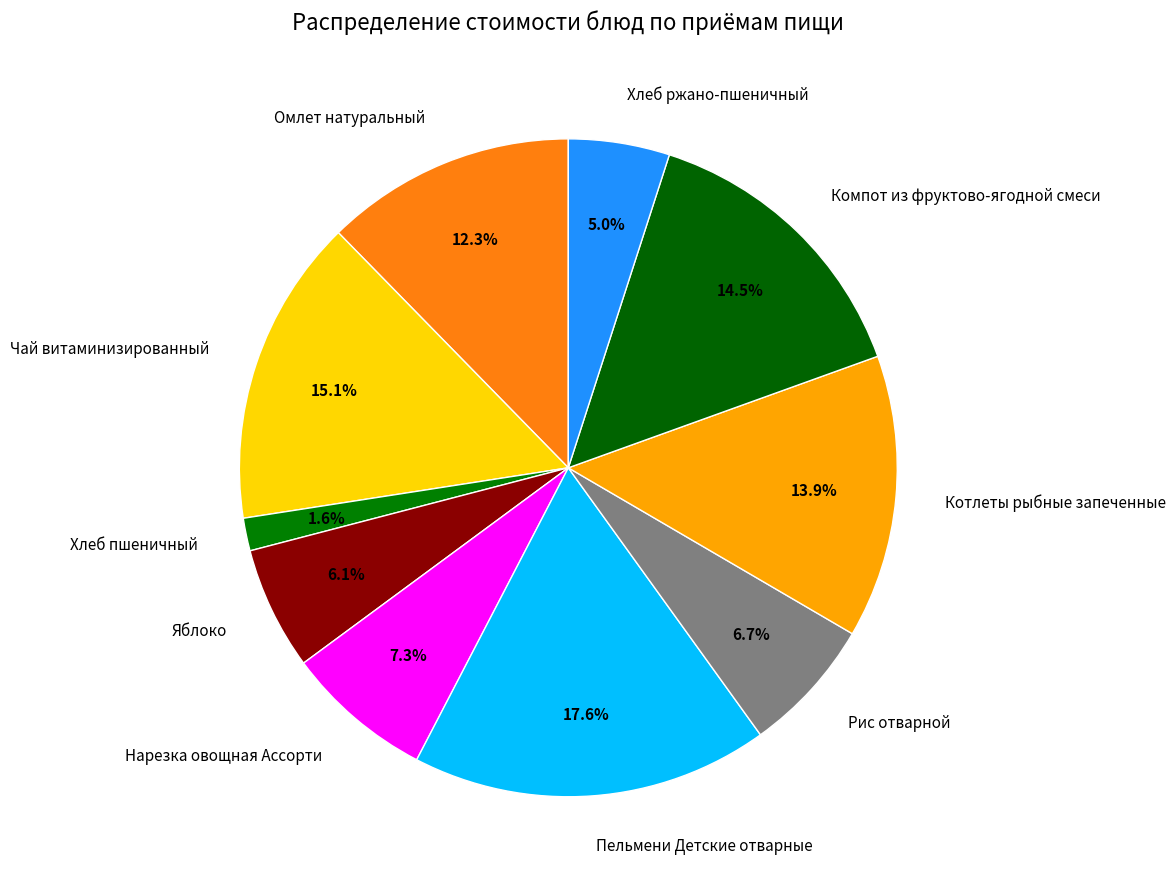

Is it true that Чай витаминизированный is 15% of the pie?

True